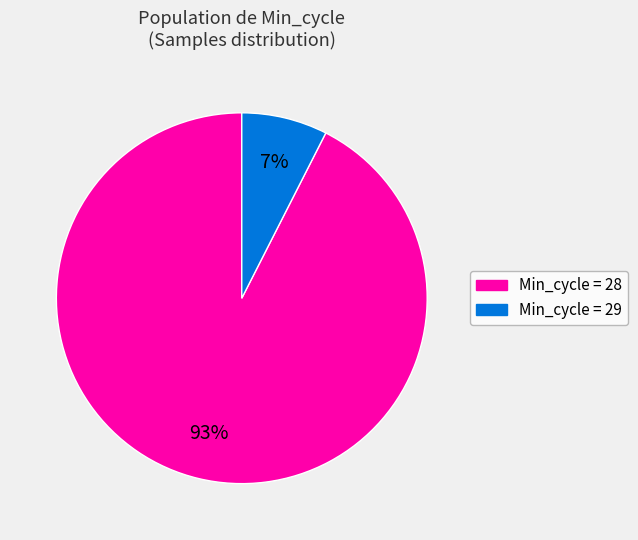

Count the number of slices in the pie.

2